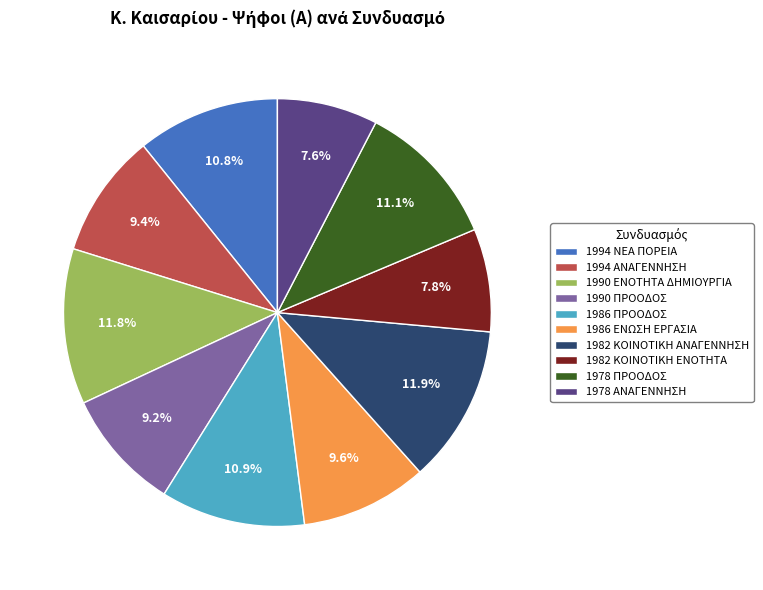

What is the ratio of the value at 1978 ΑΝΑΓΕΝΝΗΣΗ to the value at 1990 ΕΝΟΤΗΤΑ ΔΗΜΙΟΥΡΓΙΑ?

0.6